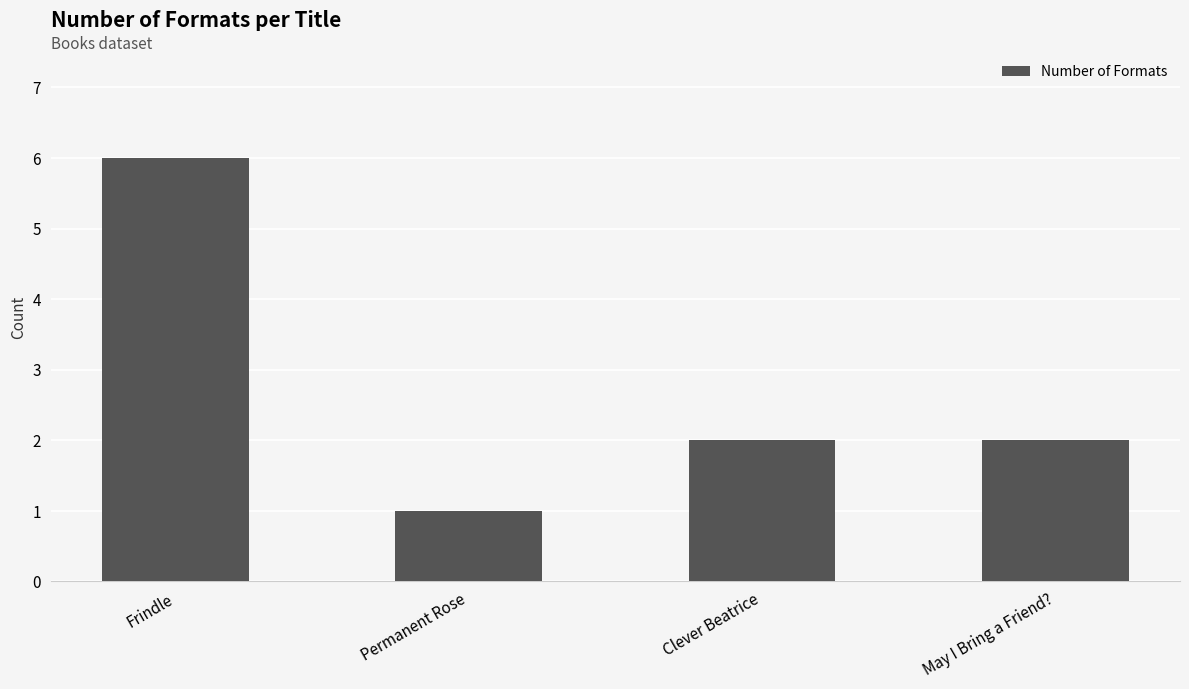

What is the label of the 3rd bar from the left?

Clever Beatrice